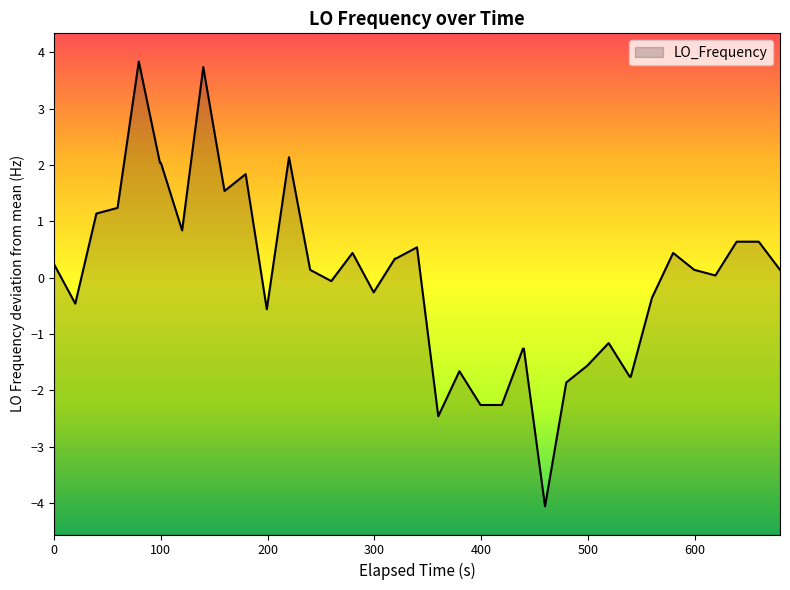

Is it true that the value at 0 is 0.4?

False